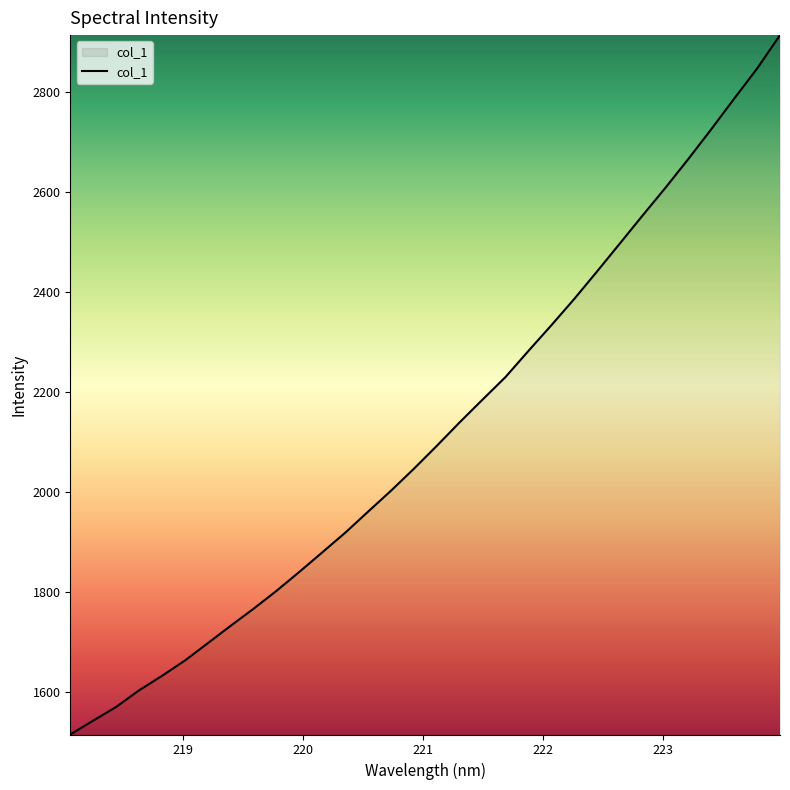

What is the maximum value shown in the chart?

2914.8